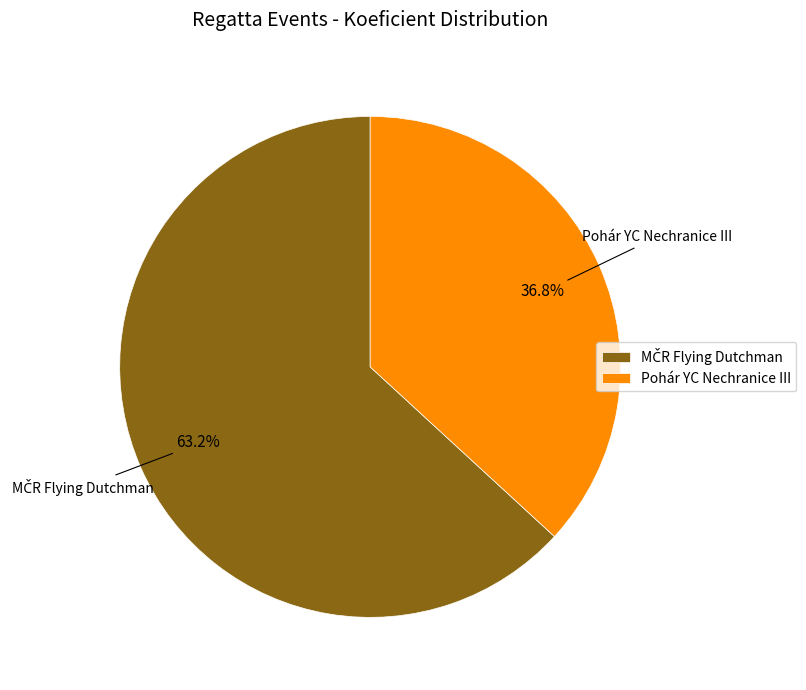

Which category has the smallest portion of the pie?

Pohár YC Nechranice III